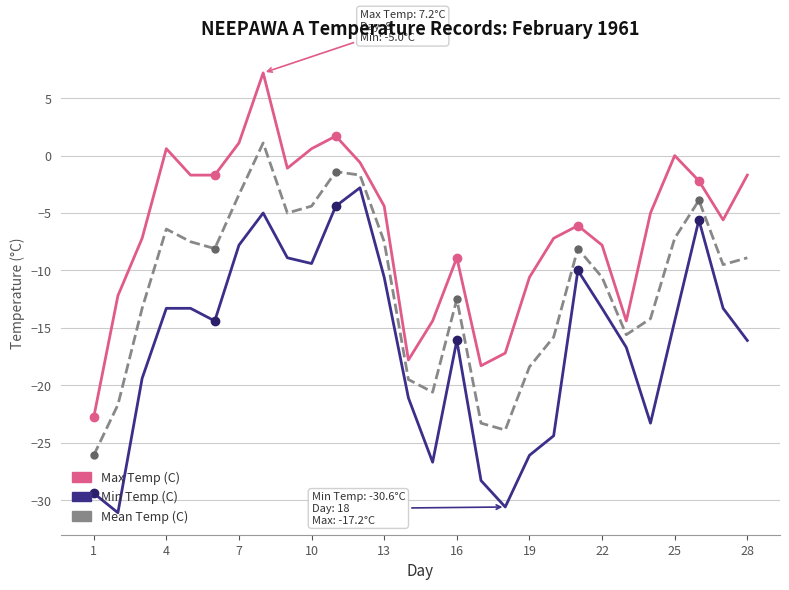

Which series has the largest total across all categories?

Max Temp (C)